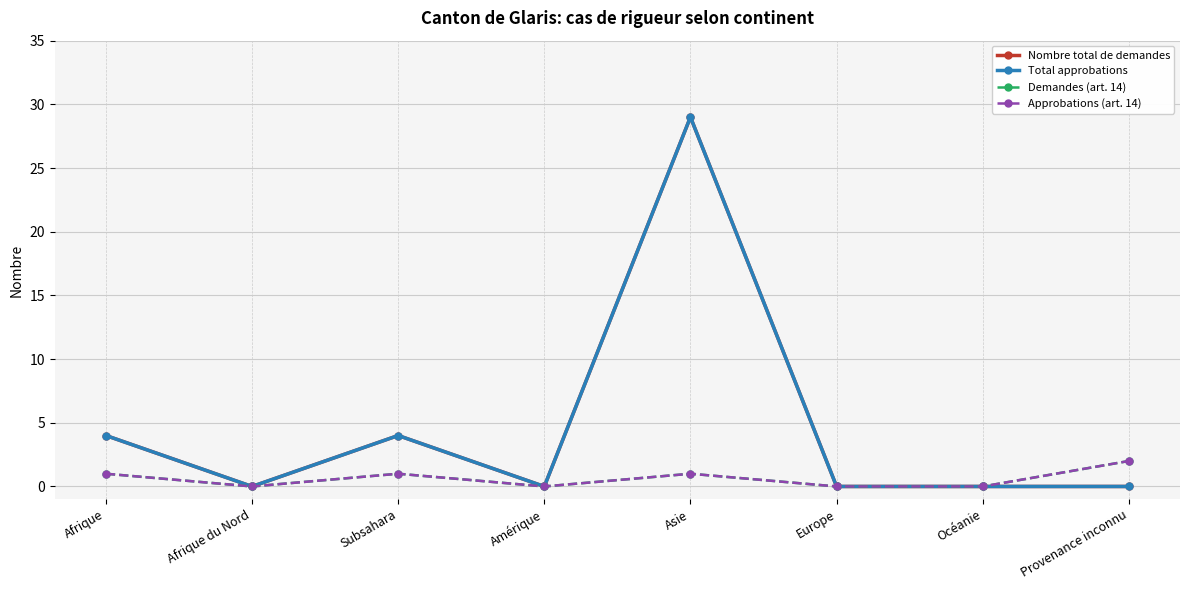

What is the difference between the Demandes (art. 14) values at Amérique and Provenance inconnu?

2